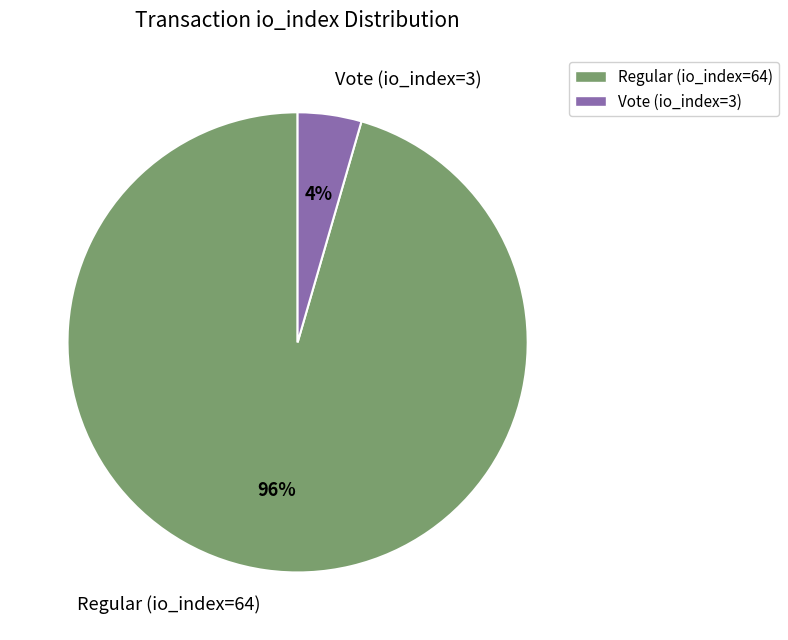

Between Vote (io_index=3) and Regular (io_index=64), which is larger?

Regular (io_index=64)